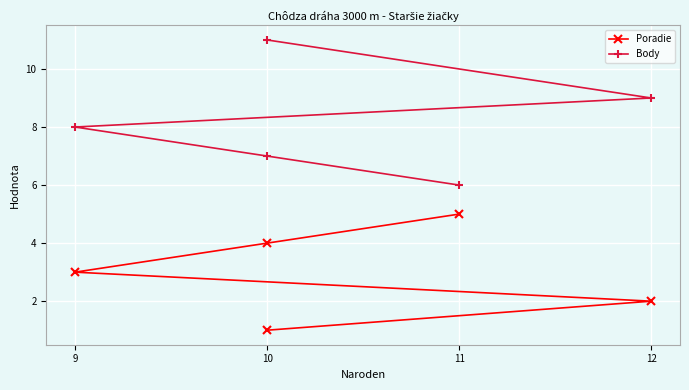

True or false: Poradie has a value of 6 at 10.

False